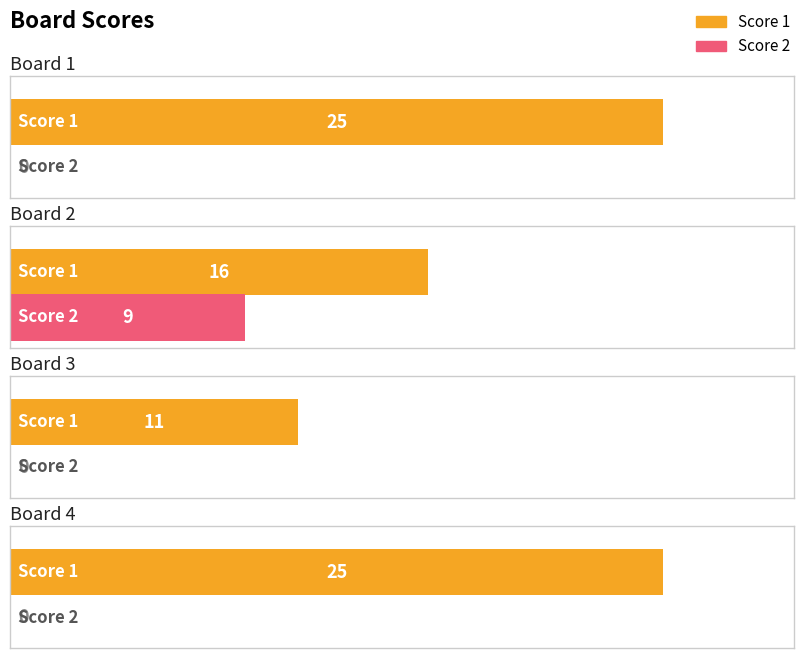

Rank the series by their maximum value, from highest to lowest.

Score 1, Score 2